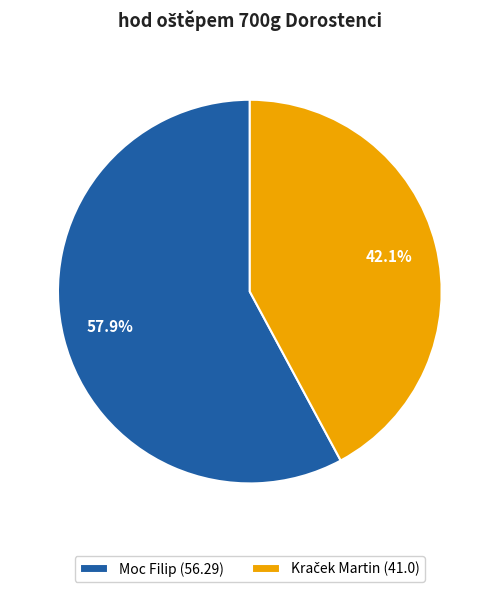

Is it true that Moc Filip is 49% of the pie?

False